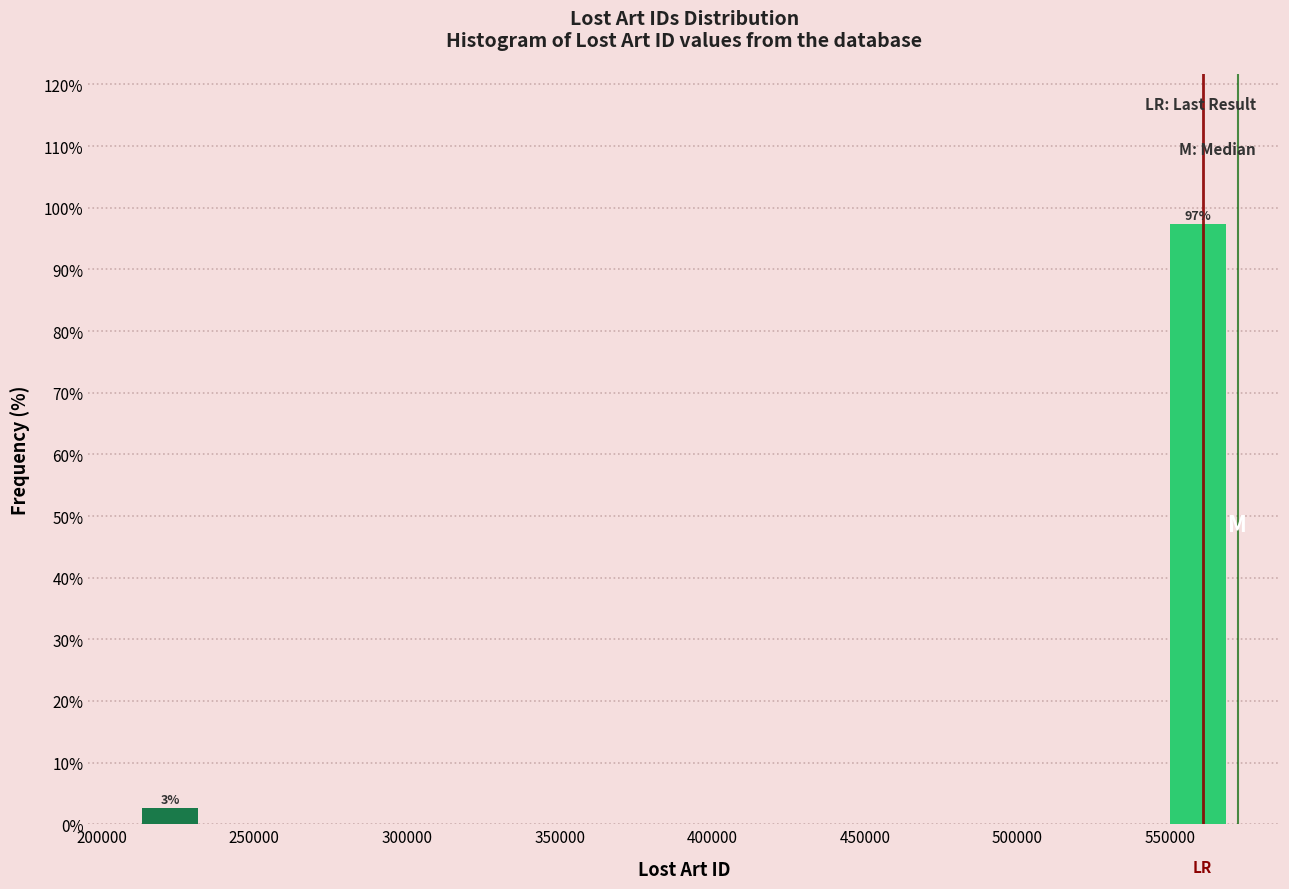

Which range on the x-axis has the tallest bar?

545000 to 570000